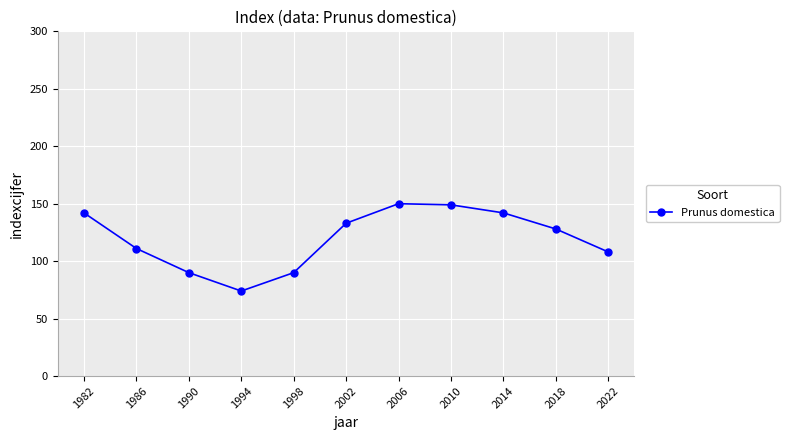

What is the value of the 4th point from the left?

74